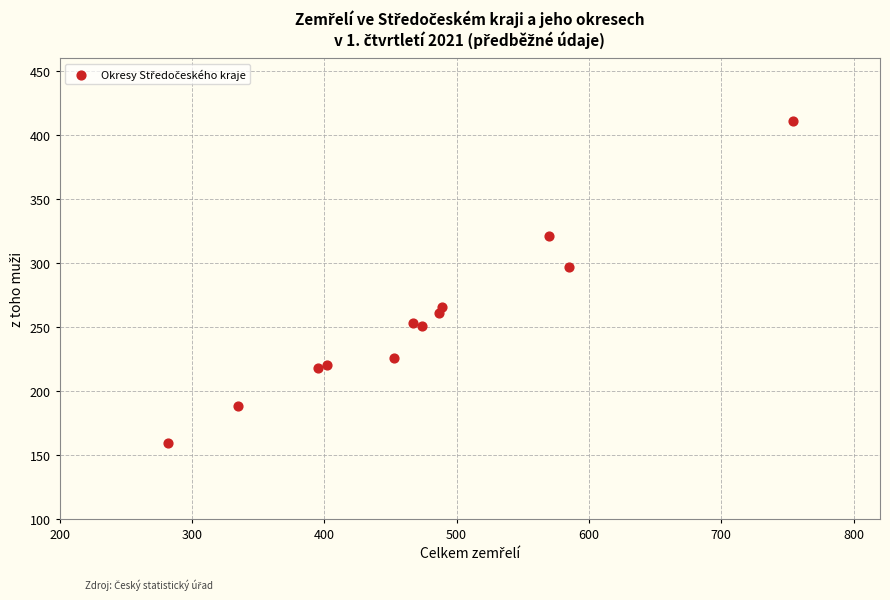

What is the average X value?

474